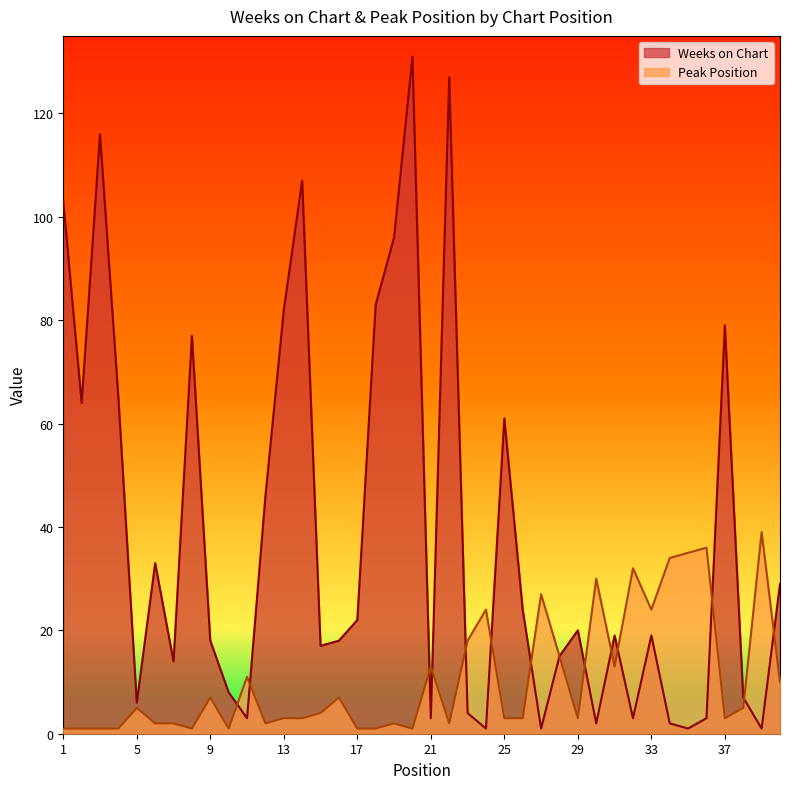

Reading left to right, extract all data points from this chart.

Weeks on Chart: 103	64	116	65	6	33	14	77	18	8	3	46	82	107	17	18	22	83	96	131	3	127	4	1	61	24	1	15	20	2	19	3	19	2	1	3	79	7	1	29
Peak Position: 1	1	1	1	5	2	2	1	7	1	11	2	3	3	4	7	1	1	2	1	13	2	18	24	3	3	27	15	3	30	13	32	24	34	35	36	3	5	39	10